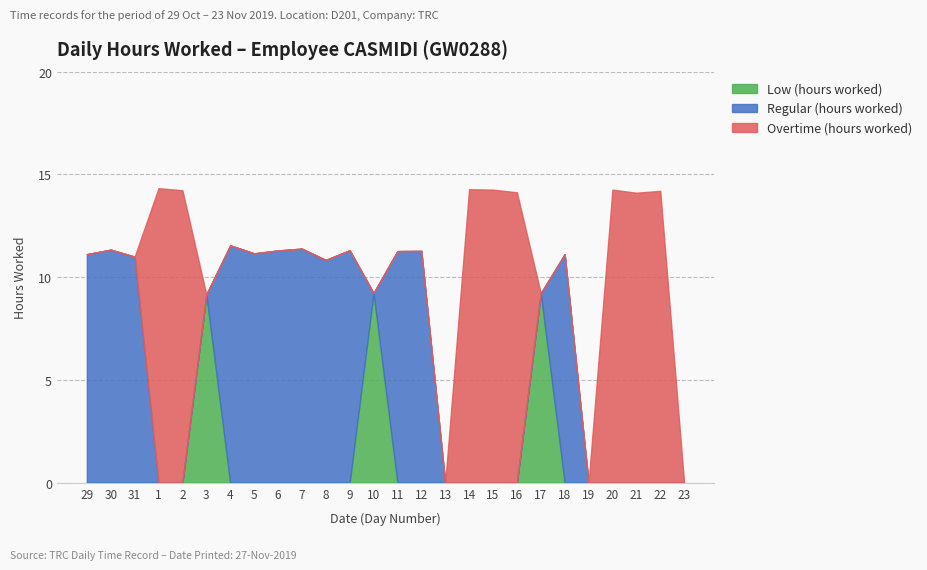

Is it true that Overtime (hours worked) equals 9.6 at 14?

False